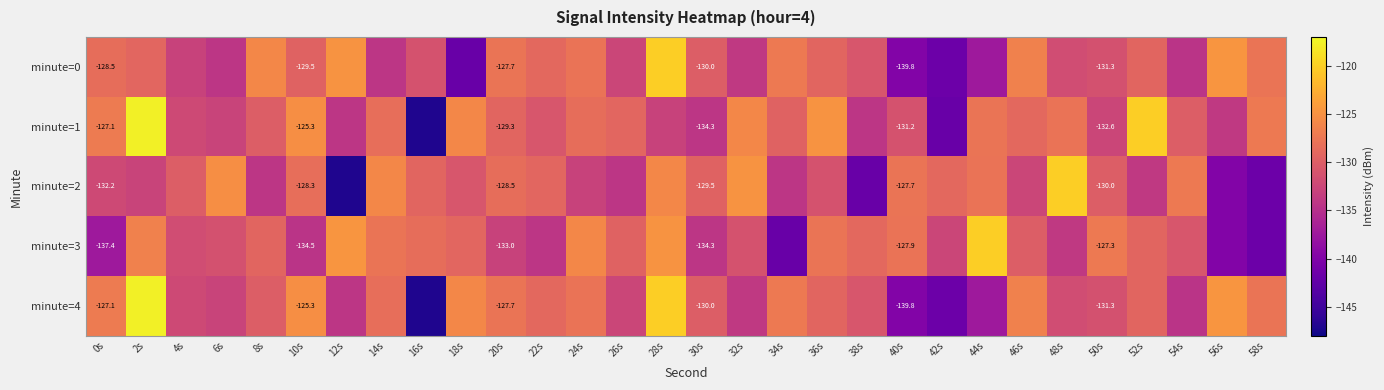

Which series has the largest total across all categories?

minute=1